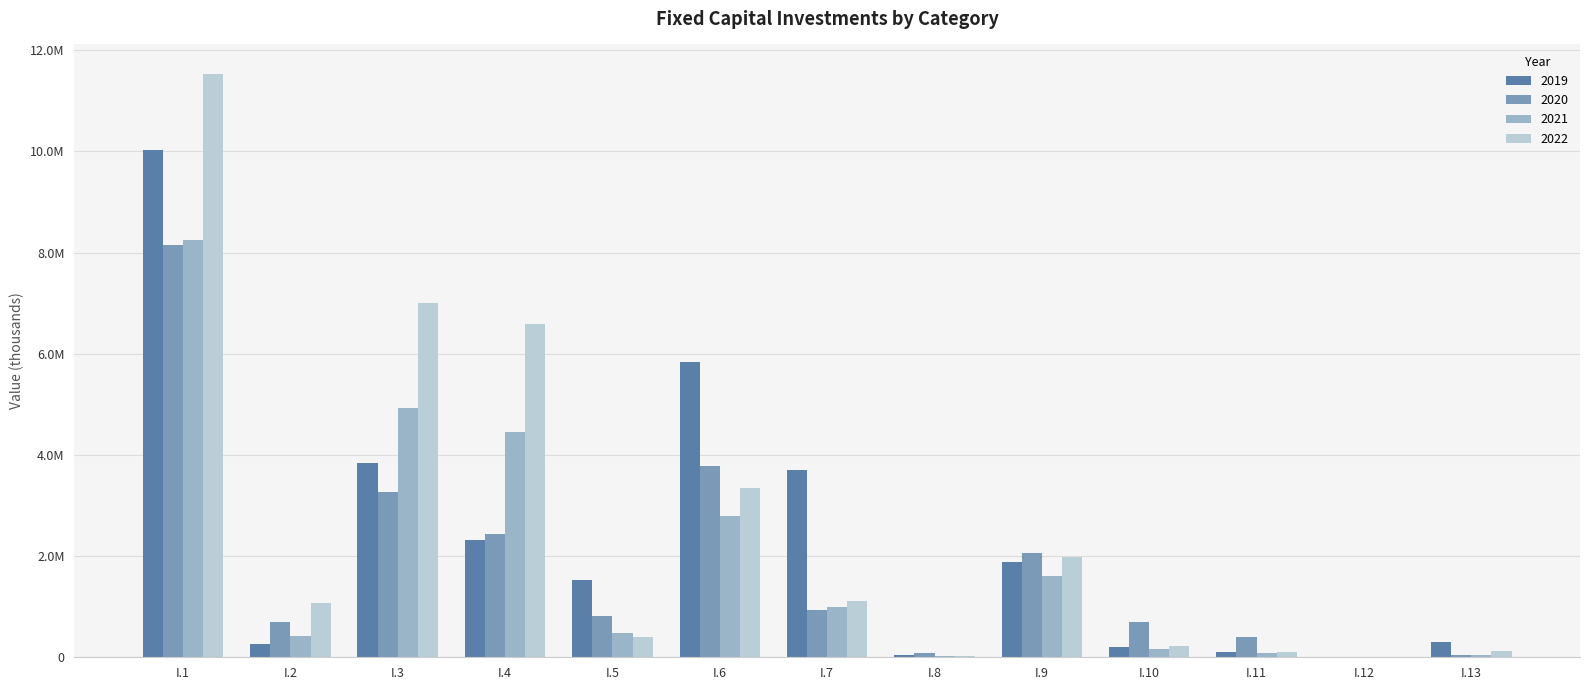

What are all the series names shown in the legend?

2019, 2020, 2021, 2022